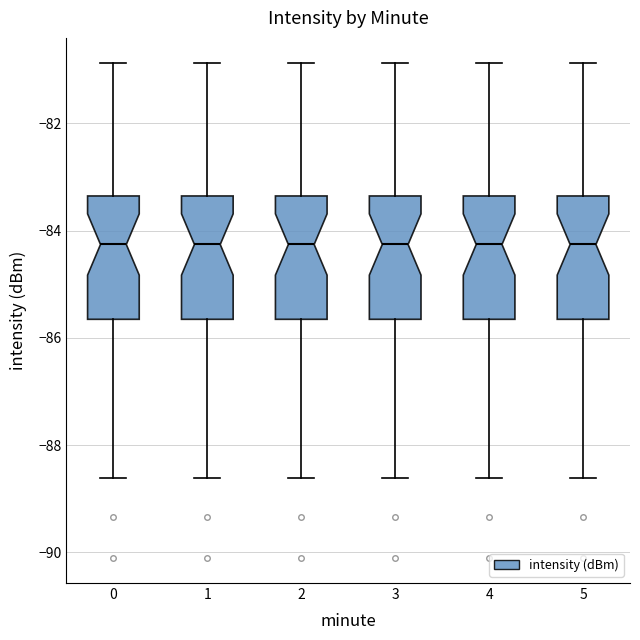

Reading left to right, read every box against the y-axis: the position of its median line, the range the box covers, and the ends of its whiskers. The values are not printed on the chart, so give them approximately, as read against the axis.

0: median -84.2, box -85.6 to -83.4, whiskers -88.6 to -80.8
1: median -84.2, box -85.6 to -83.4, whiskers -88.6 to -80.8
2: median -84.2, box -85.6 to -83.4, whiskers -88.6 to -80.8
3: median -84.2, box -85.6 to -83.4, whiskers -88.6 to -80.8
4: median -84.2, box -85.6 to -83.4, whiskers -88.6 to -80.8
5: median -84.2, box -85.6 to -83.4, whiskers -88.6 to -80.8